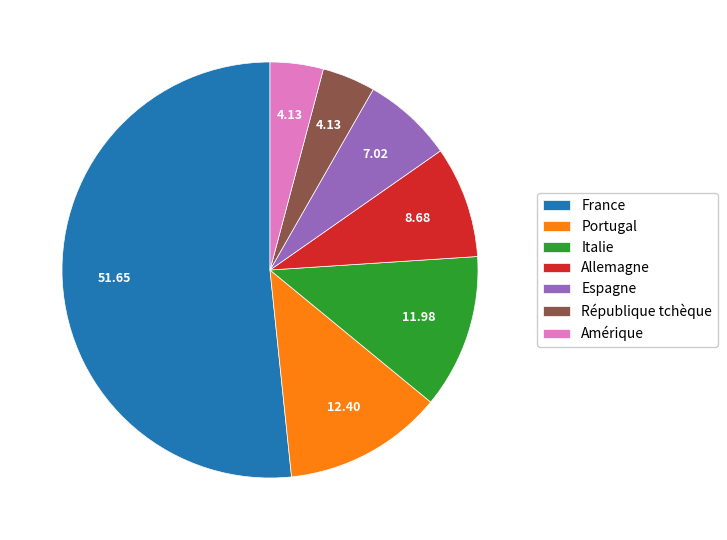

Is there any slice that represents more than half of the pie?

Yes